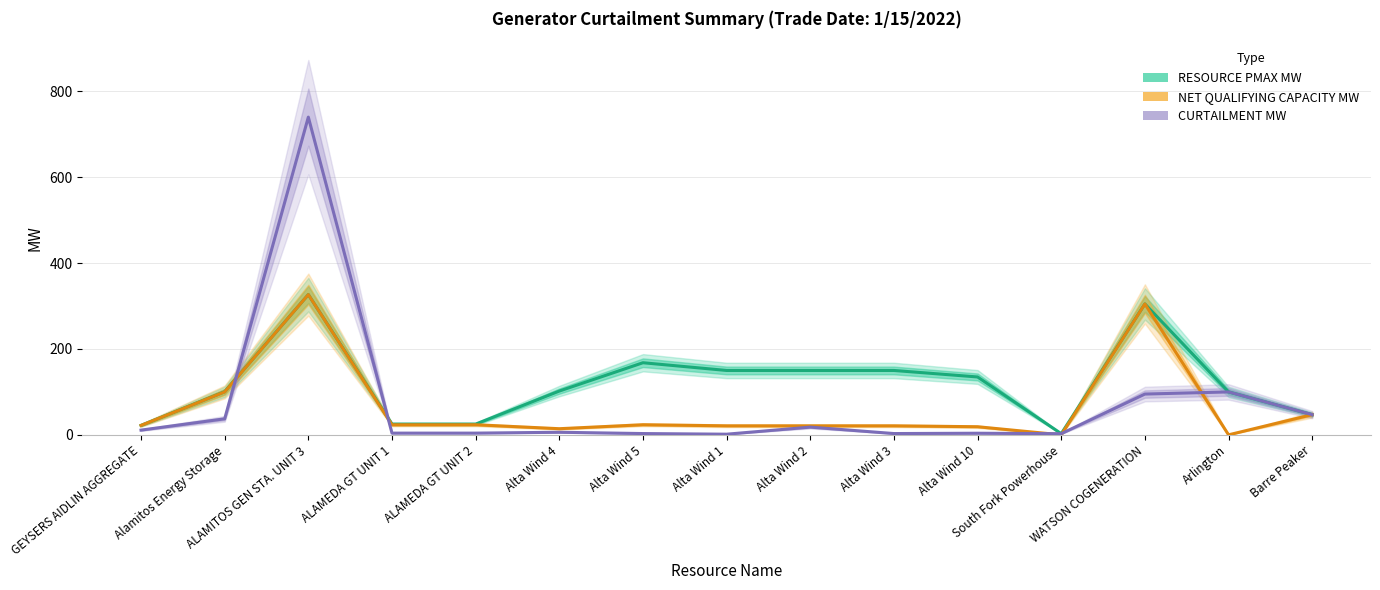

Rank the categories by CURTAILMENT MW value from lowest to highest.

Alta Wind 1, South Fork Powerhouse, Alta Wind 5, Alta Wind 3, Alta Wind 10, ALAMEDA GT UNIT 1, ALAMEDA GT UNIT 2, Alta Wind 4, GEYSERS AIDLIN AGGREGATE, Alta Wind 2, Alamitos Energy Storage, Barre Peaker, WATSON COGENERATION, Arlington, ALAMITOS GEN STA. UNIT 3